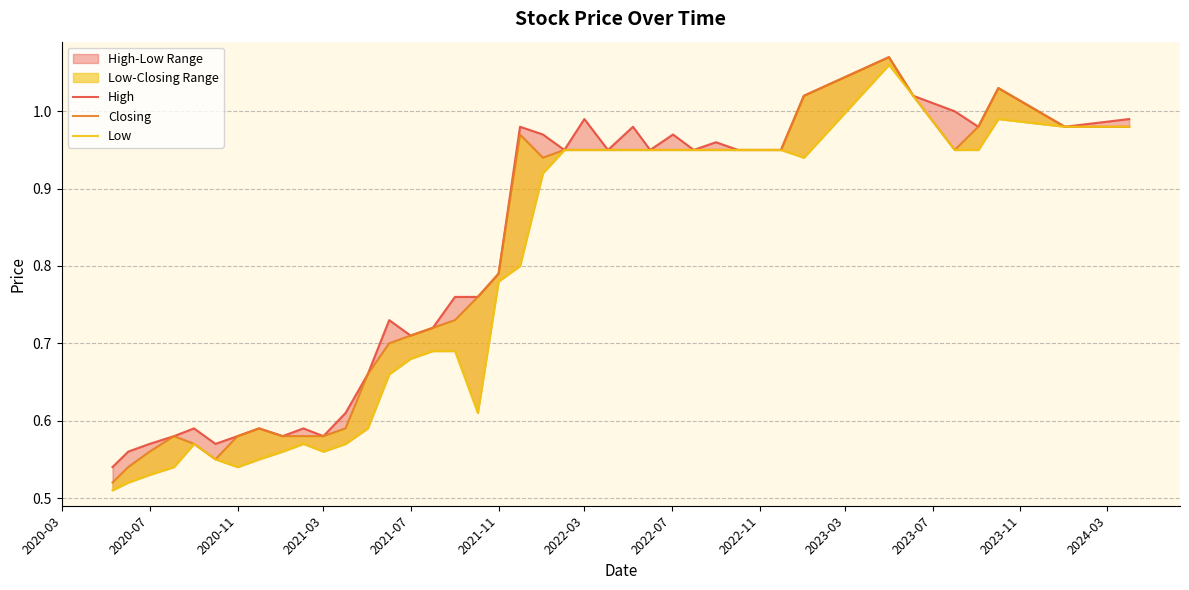

At how many categories does at least one series exceed 0?

40